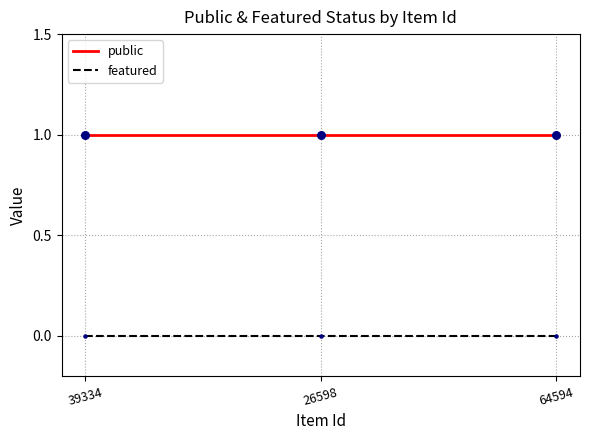

At how many categories does at least one series exceed 0?

3